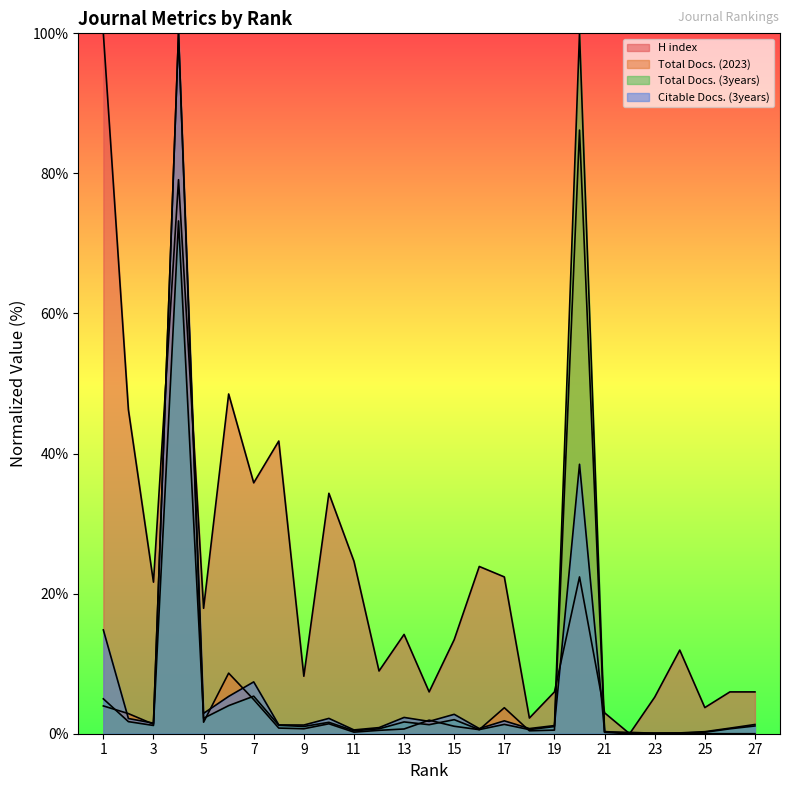

Rank the categories by H index value from lowest to highest.

22, 18, 21, 25, 23, 14, 19, 26, 27, 9, 12, 24, 15, 13, 5, 3, 17, 20, 16, 11, 10, 7, 8, 2, 6, 4, 1